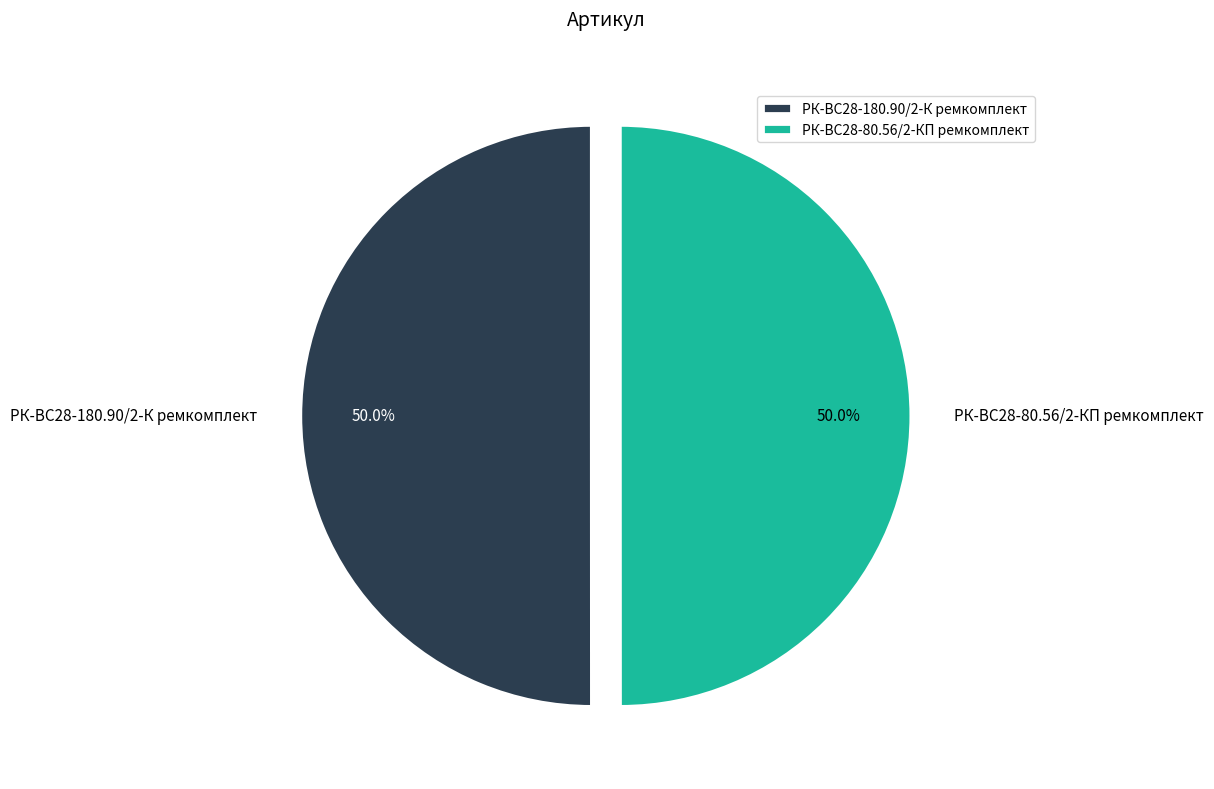

What percentage is NOT represented by РК-ВС28-80.56/2-КП ремкомплект?

50.0%